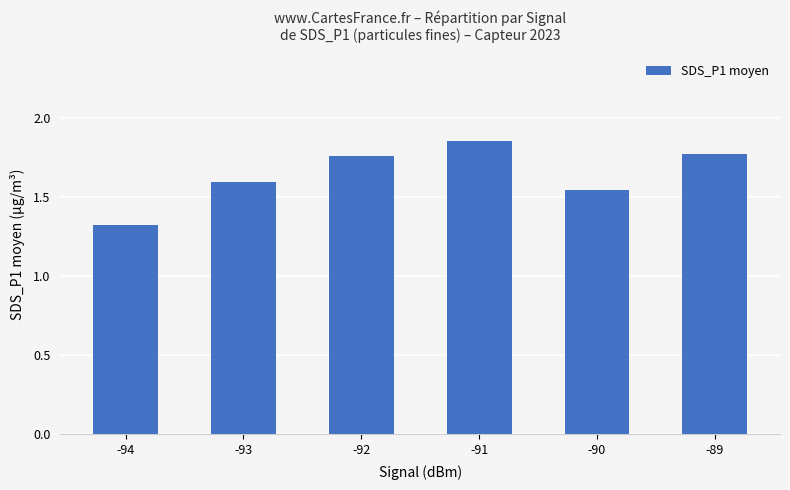

Which label corresponds to the smallest value in the chart?

-94